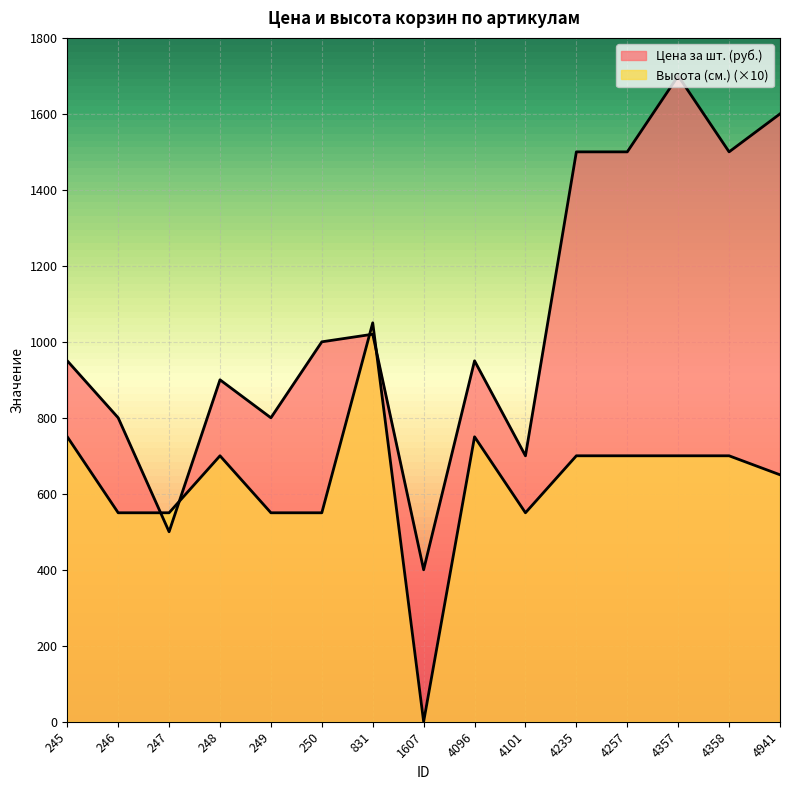

Where is the first local maximum for Цена за шт. (руб.)?

248